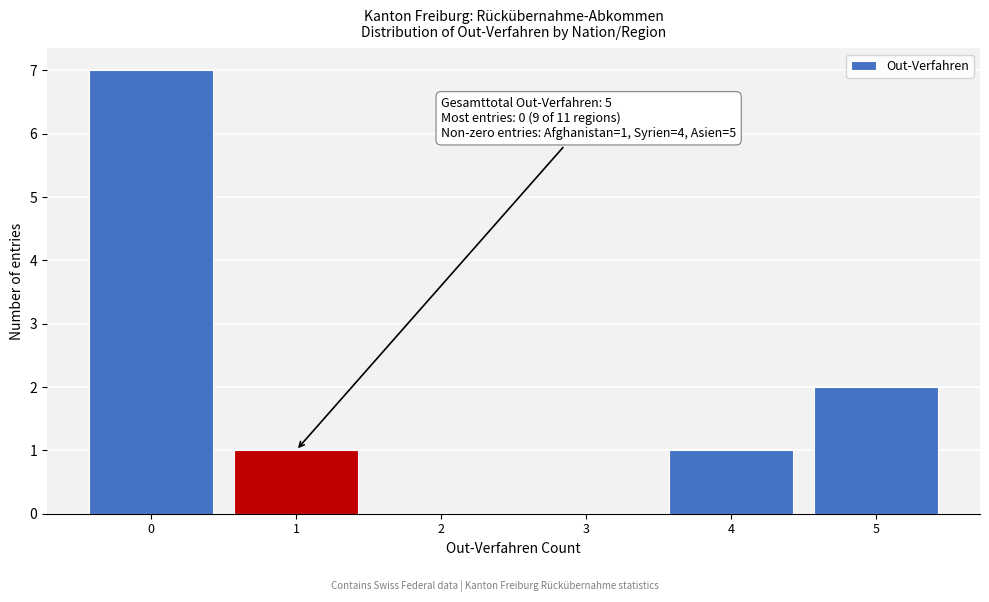

Reading left to right, extract all data points from this chart.

0=7	1=1	2=0	3=0	4=1	5=2